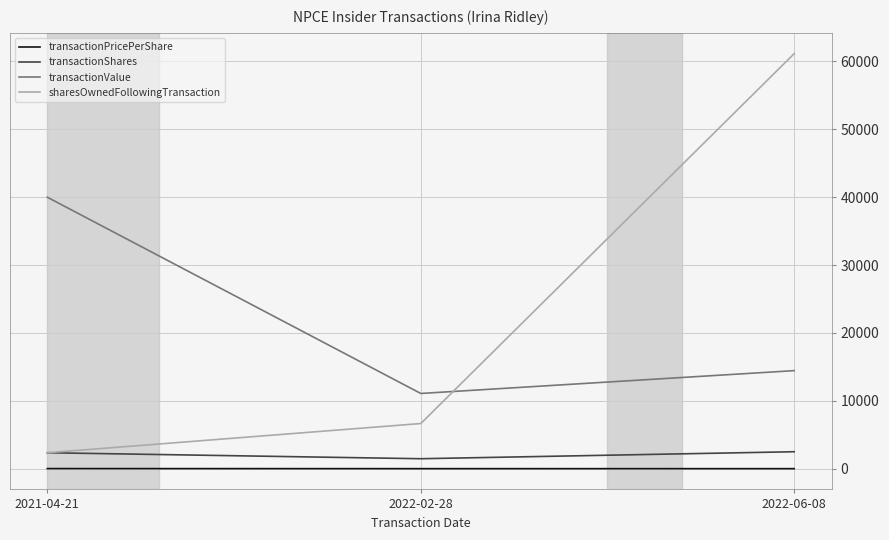

At which category does the chart reach its peak across all series?

2022-06-08